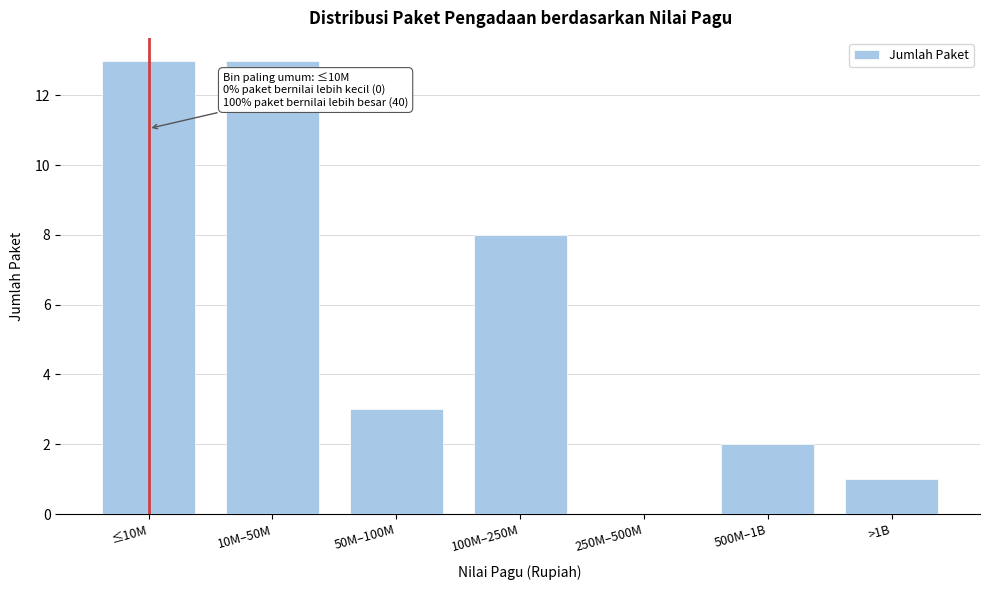

Reading left to right, list all the values displayed in this chart.

≤10M=13	10M–50M=13	50M–100M=3	100M–250M=8	250M–500M=0	500M–1B=2	>1B=1